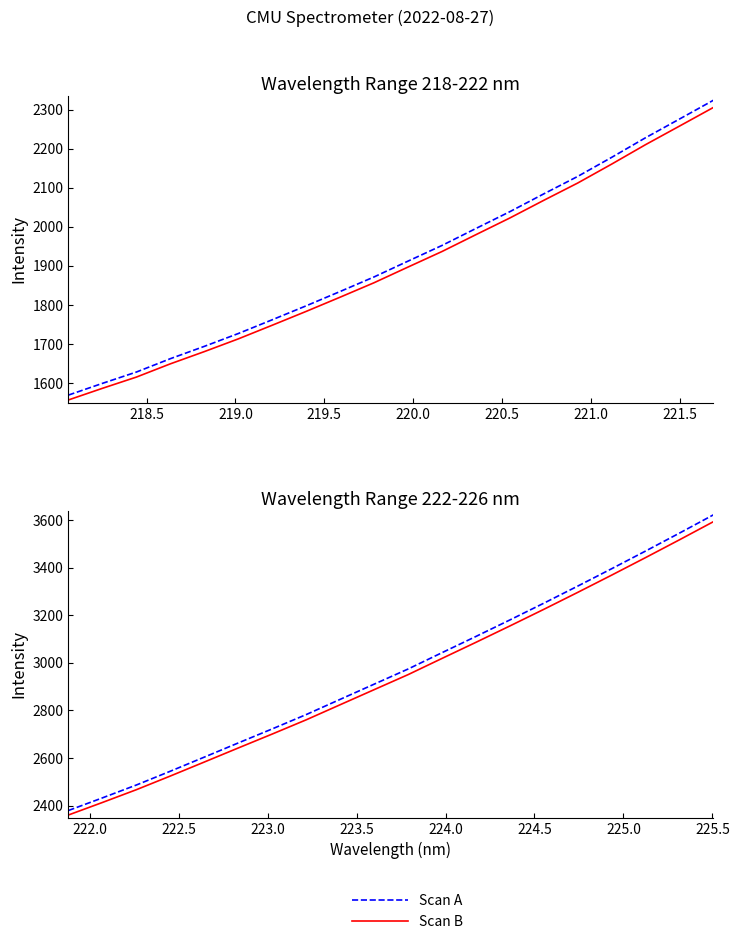

What is the maximum value shown in the chart?

3622.3